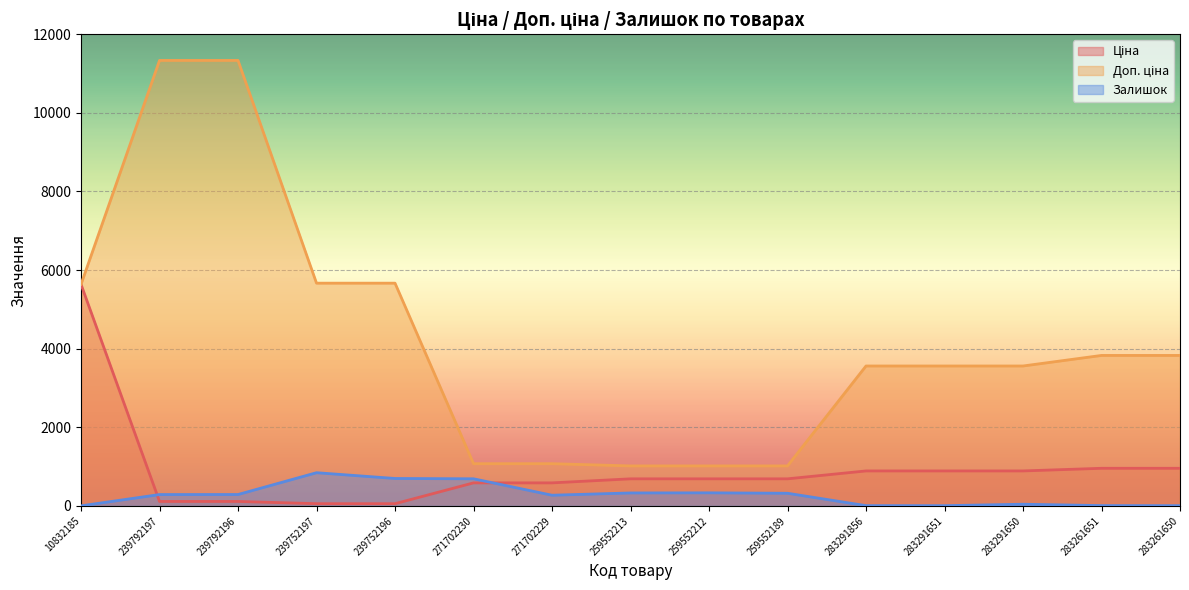

What is the minimum value for Ціна?

56.7